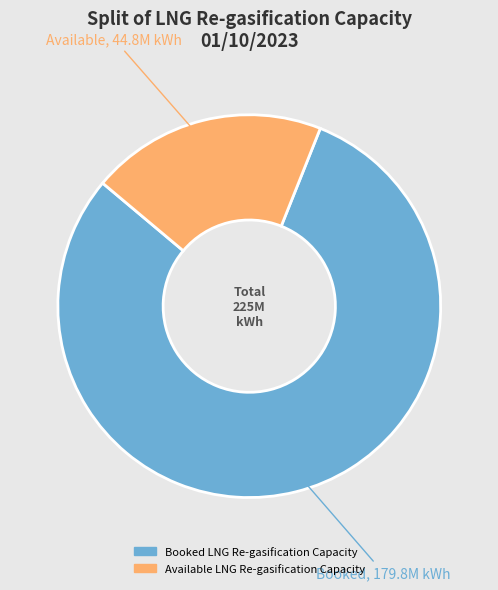

Which slice is the largest?

Booked LNG Re-gasification Capacity